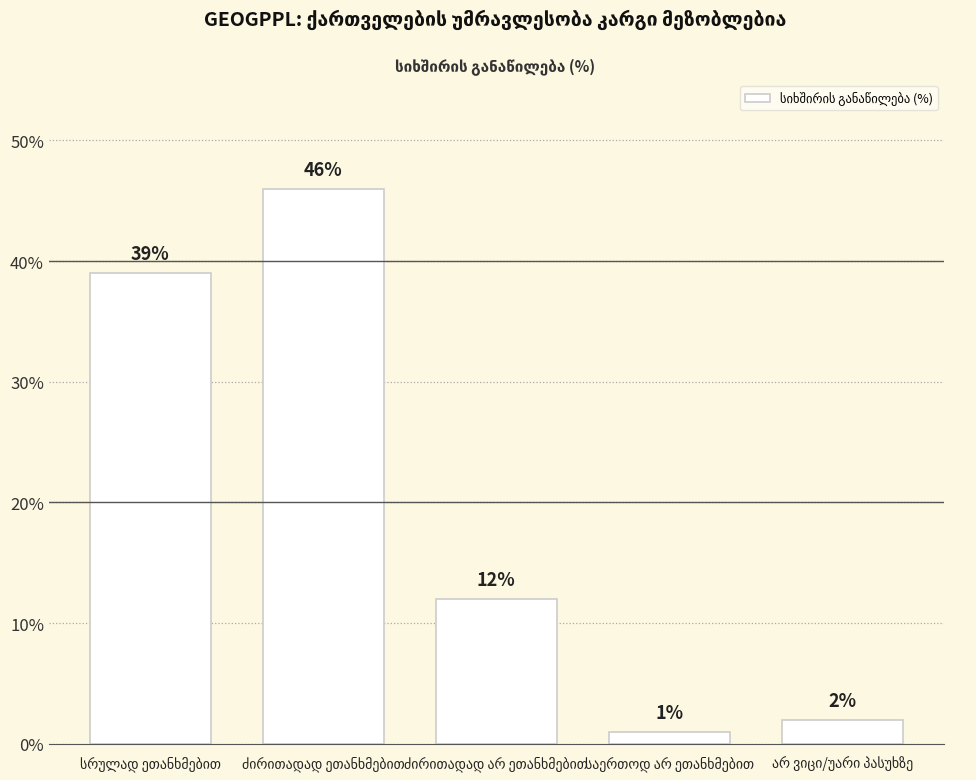

Does the chart contain any negative values?

No